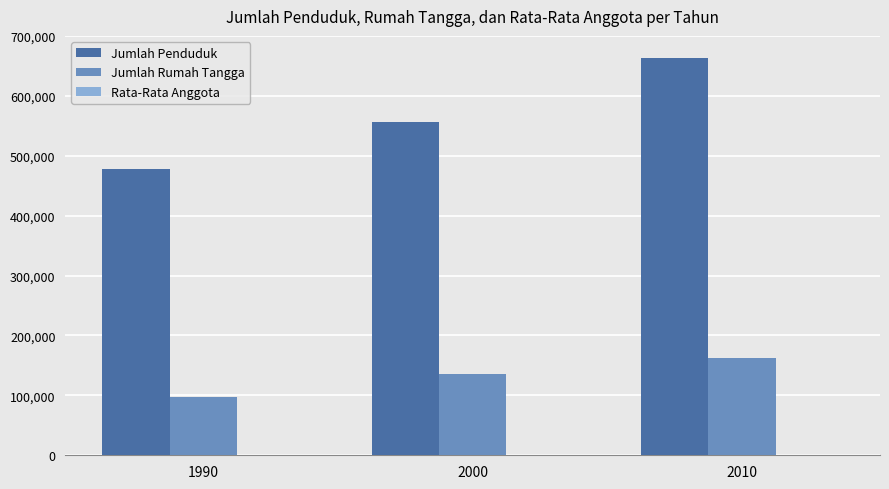

How many Jumlah Rumah Tangga values are between 96978 and 162270?

3